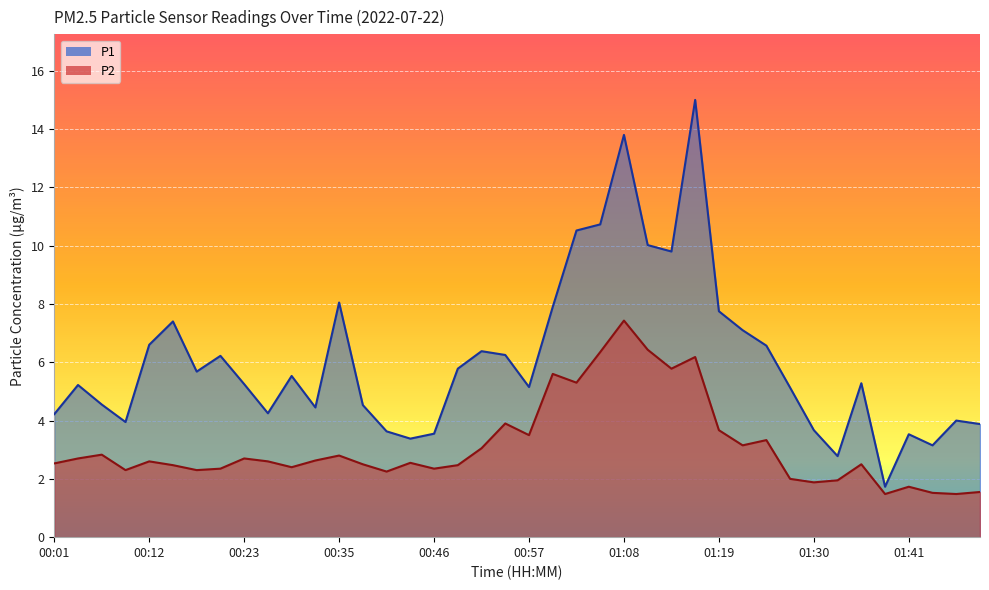

What is the total value across all series at 00:35?

10.9